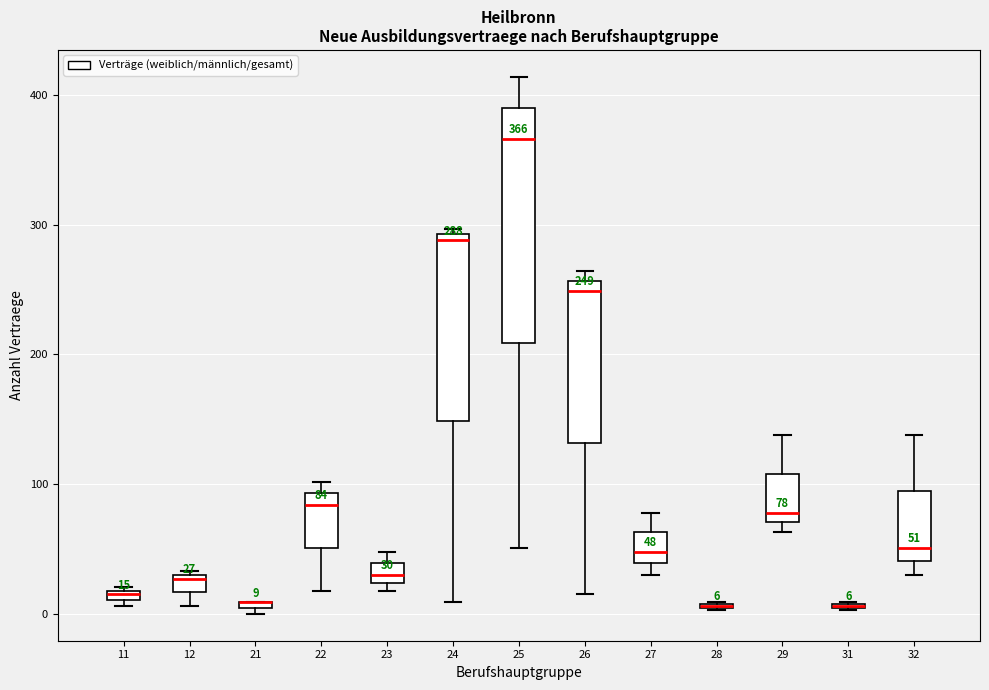

Comparing the boxes themselves (not the whiskers), which one is the tallest?

25